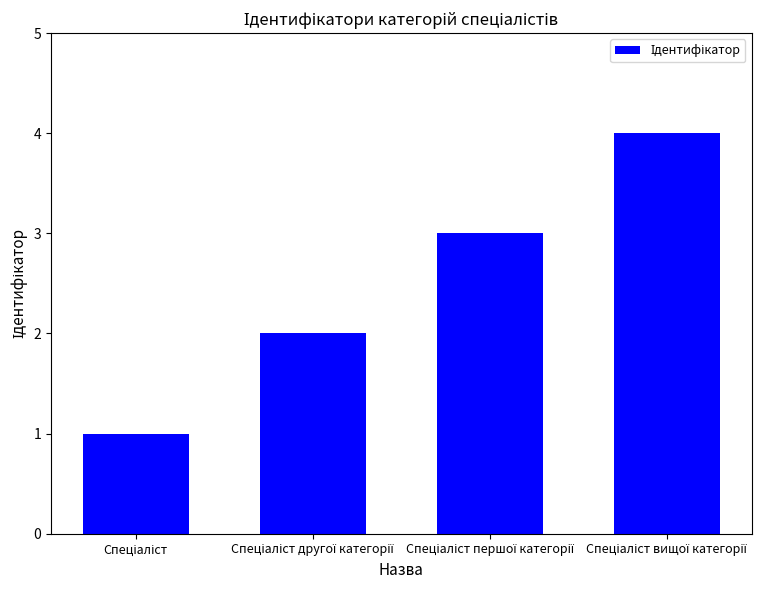

What is the difference between the maximum and minimum values?

3